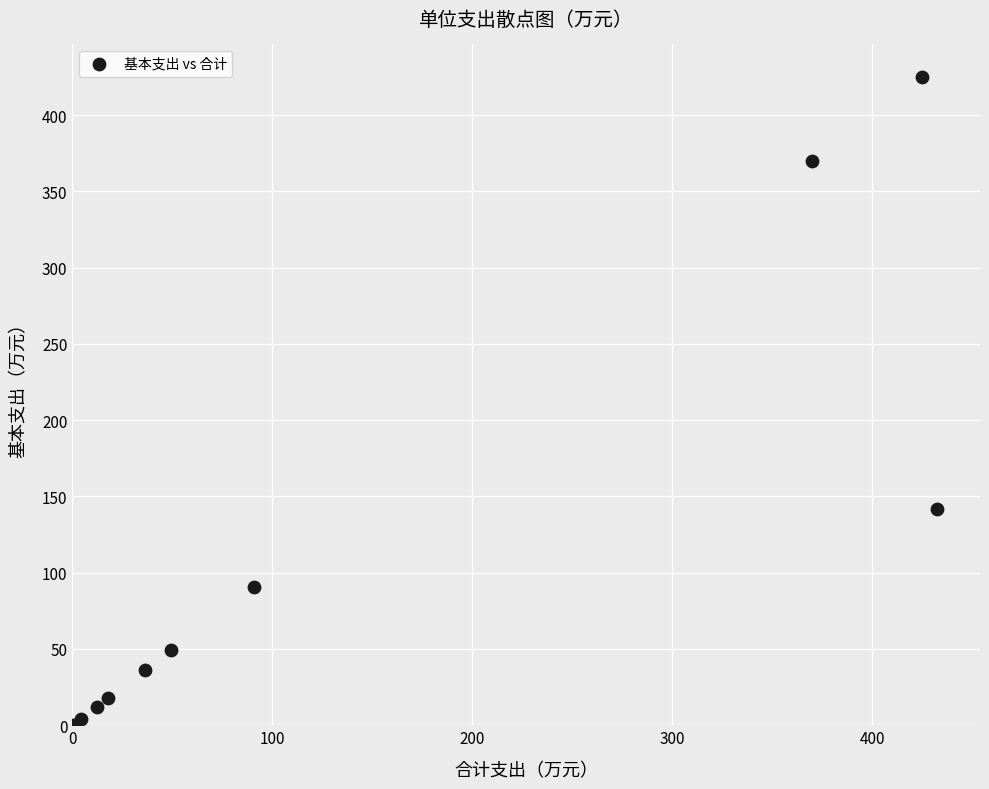

What Y value in the scatter plot is closest to 212?

141.9